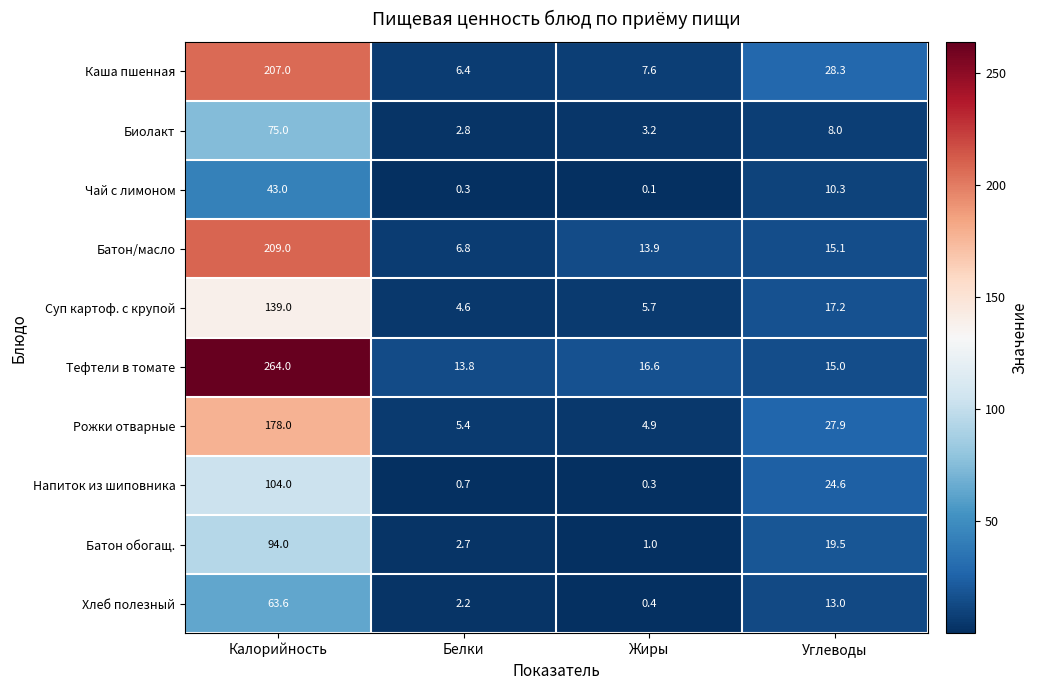

Which series changed the most between Калорийность and Белки?

Тефтели в томате